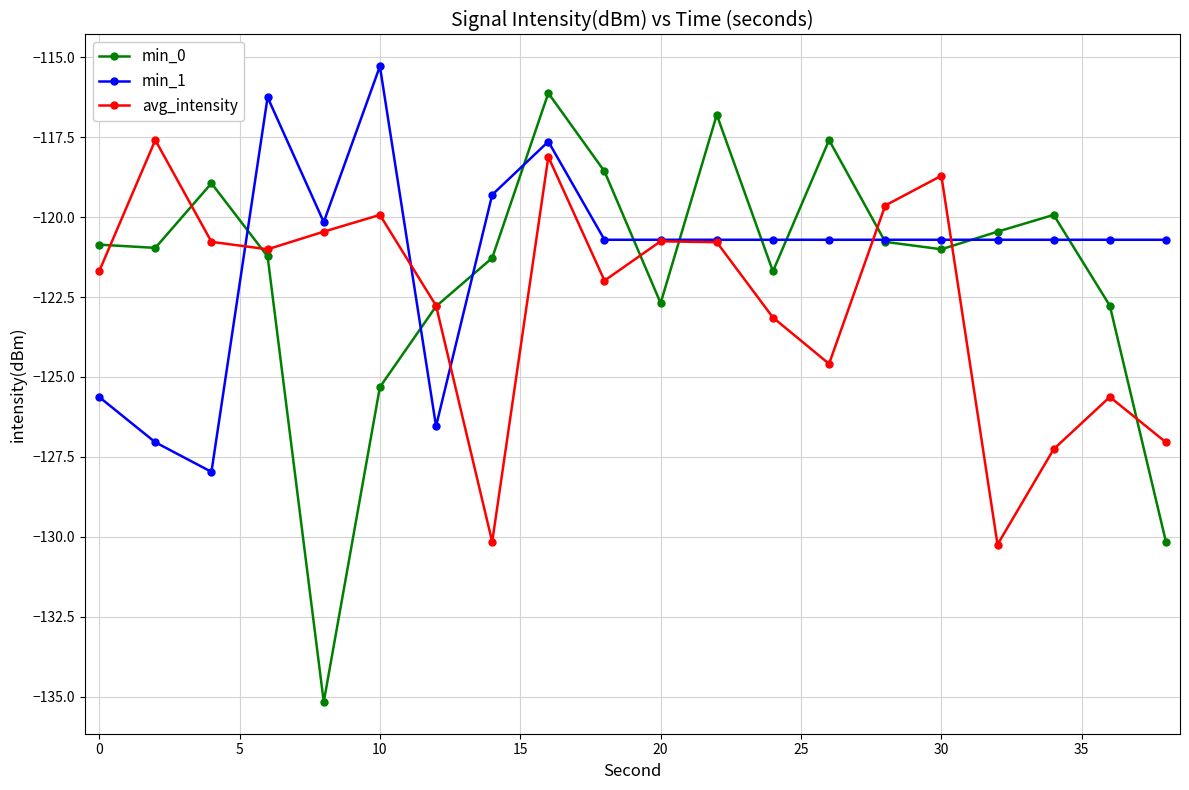

How many interior local peaks does the min_0 series have?

5